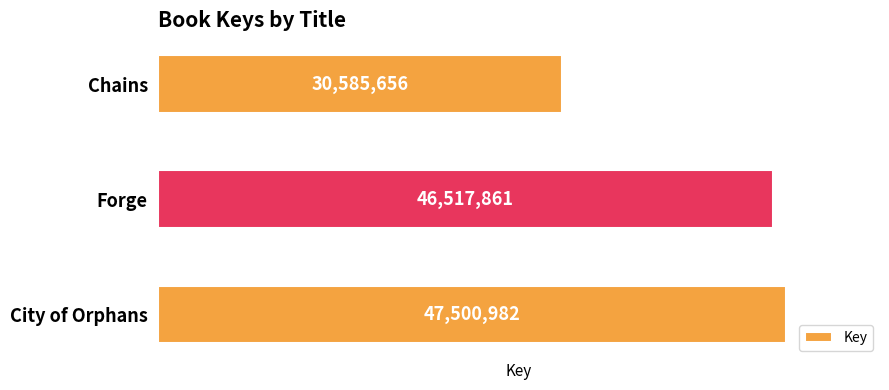

Are the bars horizontal?

Yes